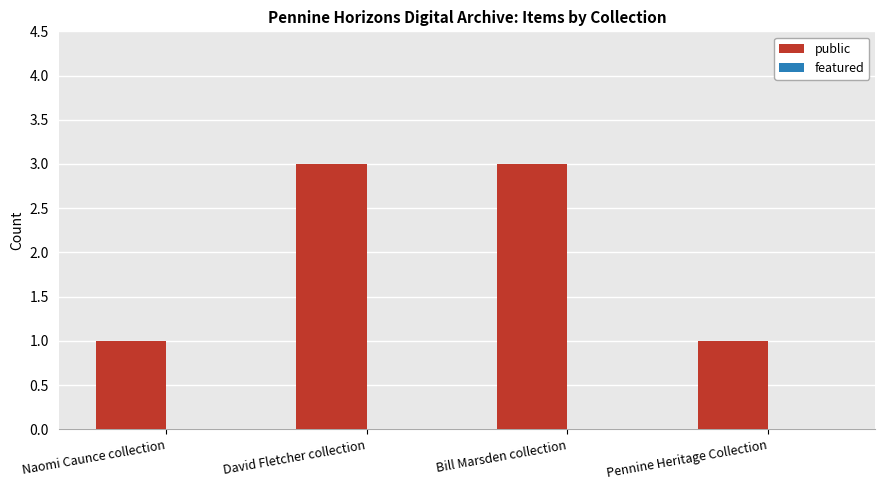

What is the label of the 4th bar from the right?

Naomi Caunce collection